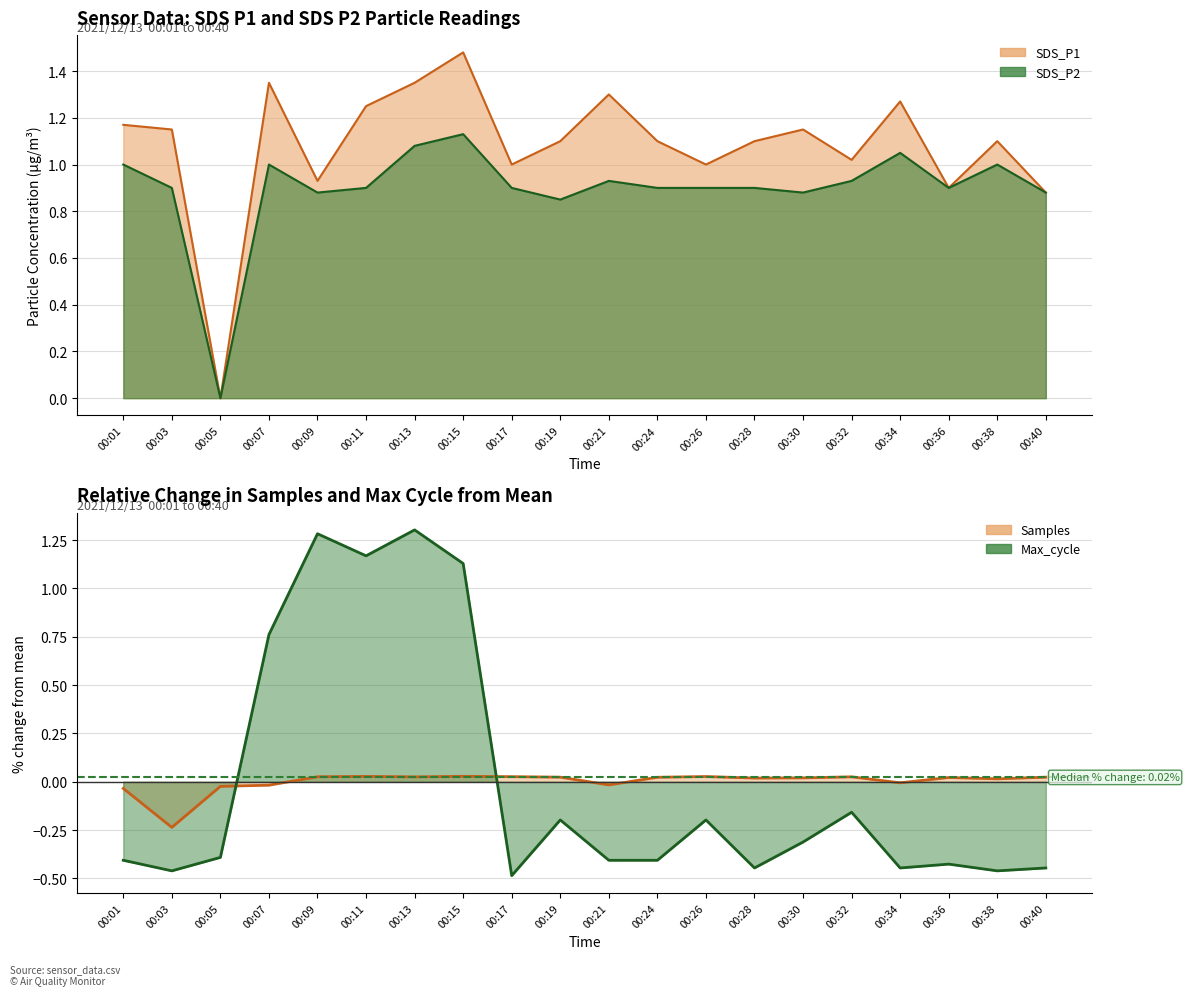

What is the difference between the maximum and minimum values in the Max_cycle series?

1.8